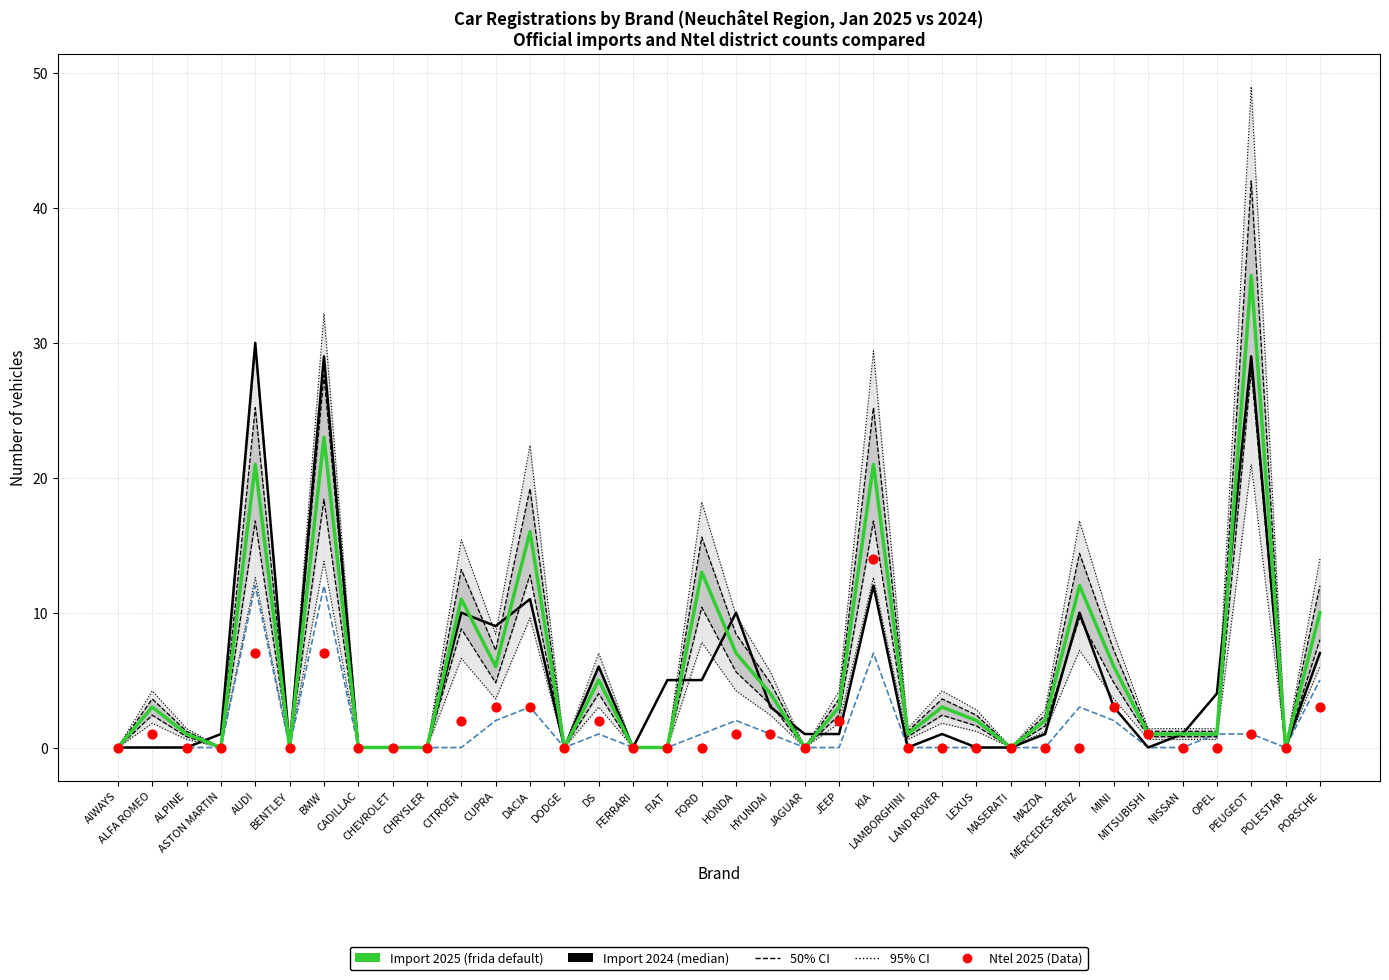

At how many categories does at least one series exceed 16?

4